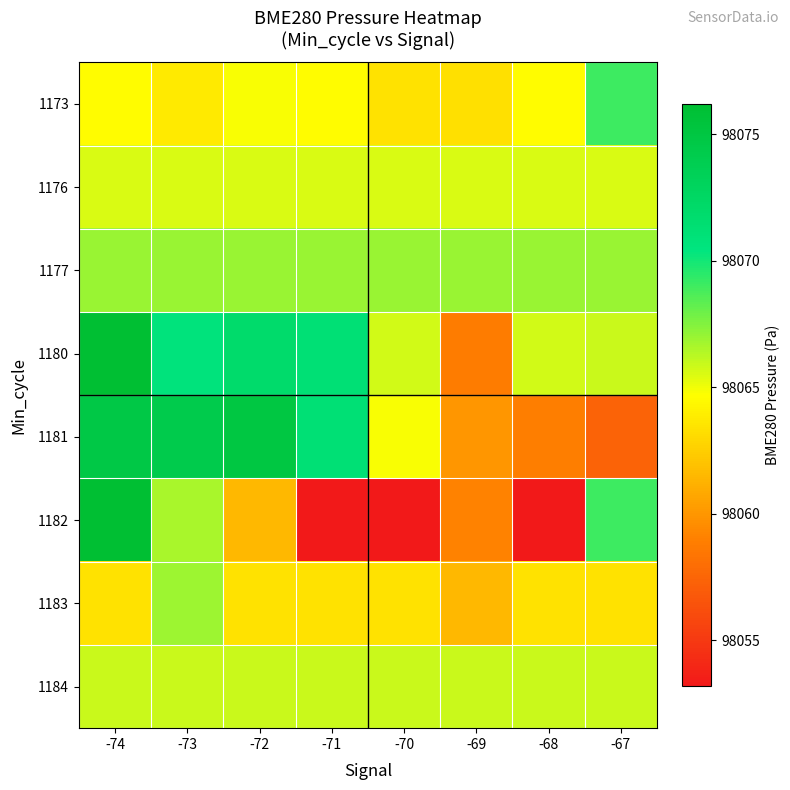

Which series has the largest range (max minus min)?

1182